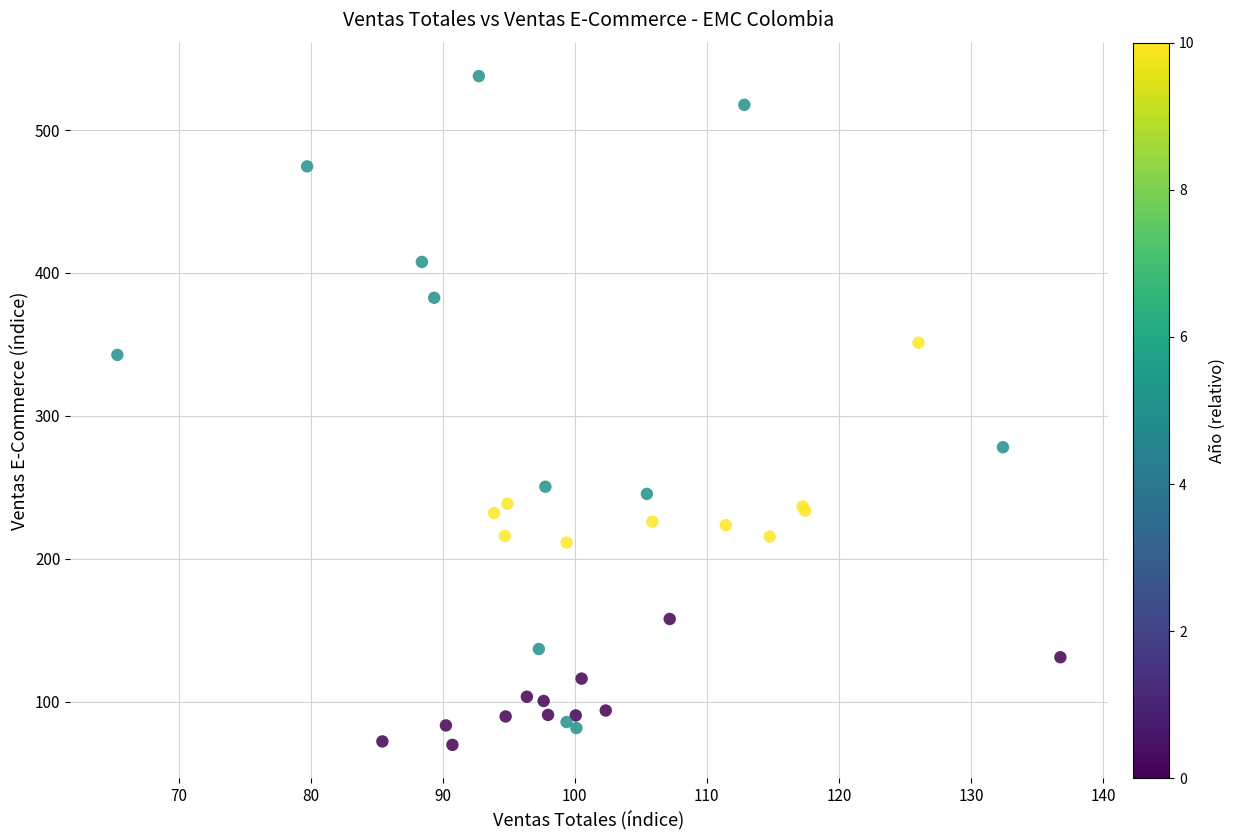

What Y value in the scatter plot is closest to 303?

278.1